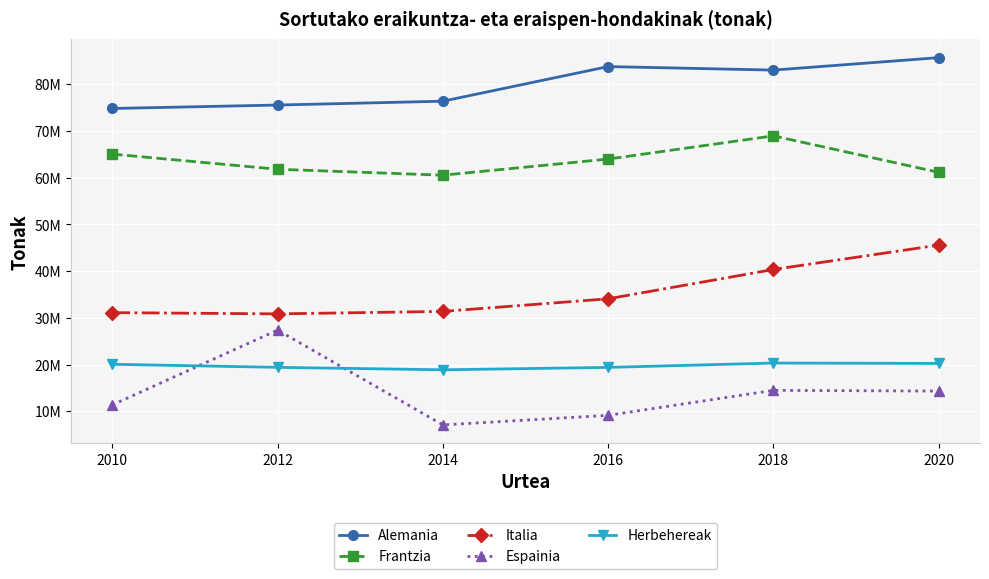

At which label does Herbehereak reach its peak?

2018